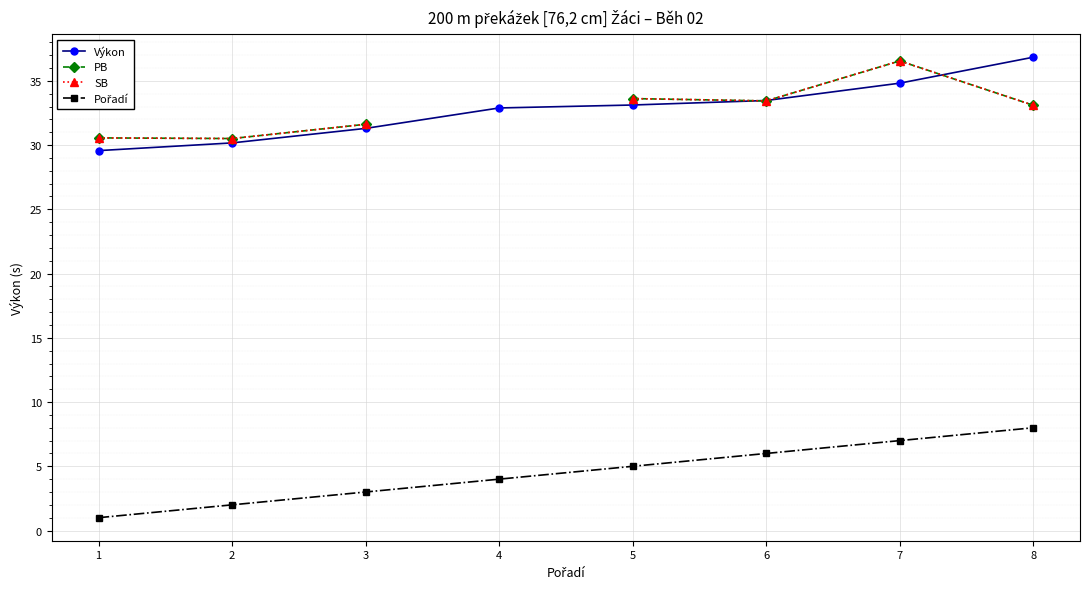

What is the approximate value of PB at 7?

36.5